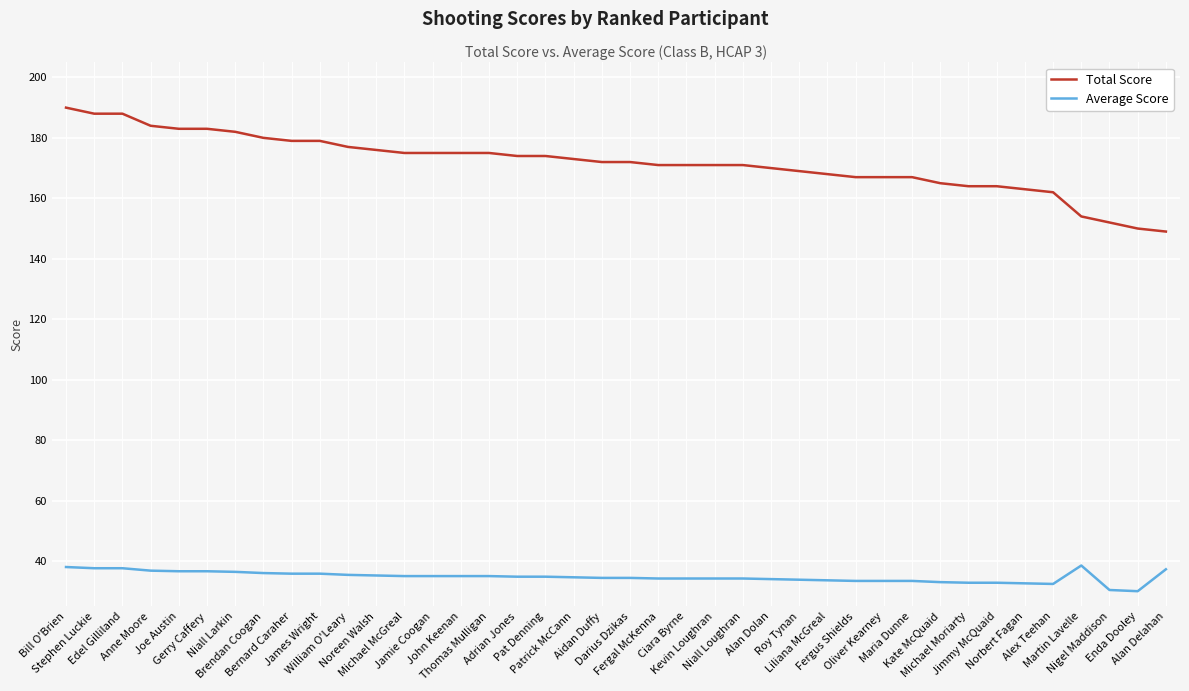

True or false: Average Score and Total Score intersect in this chart.

False